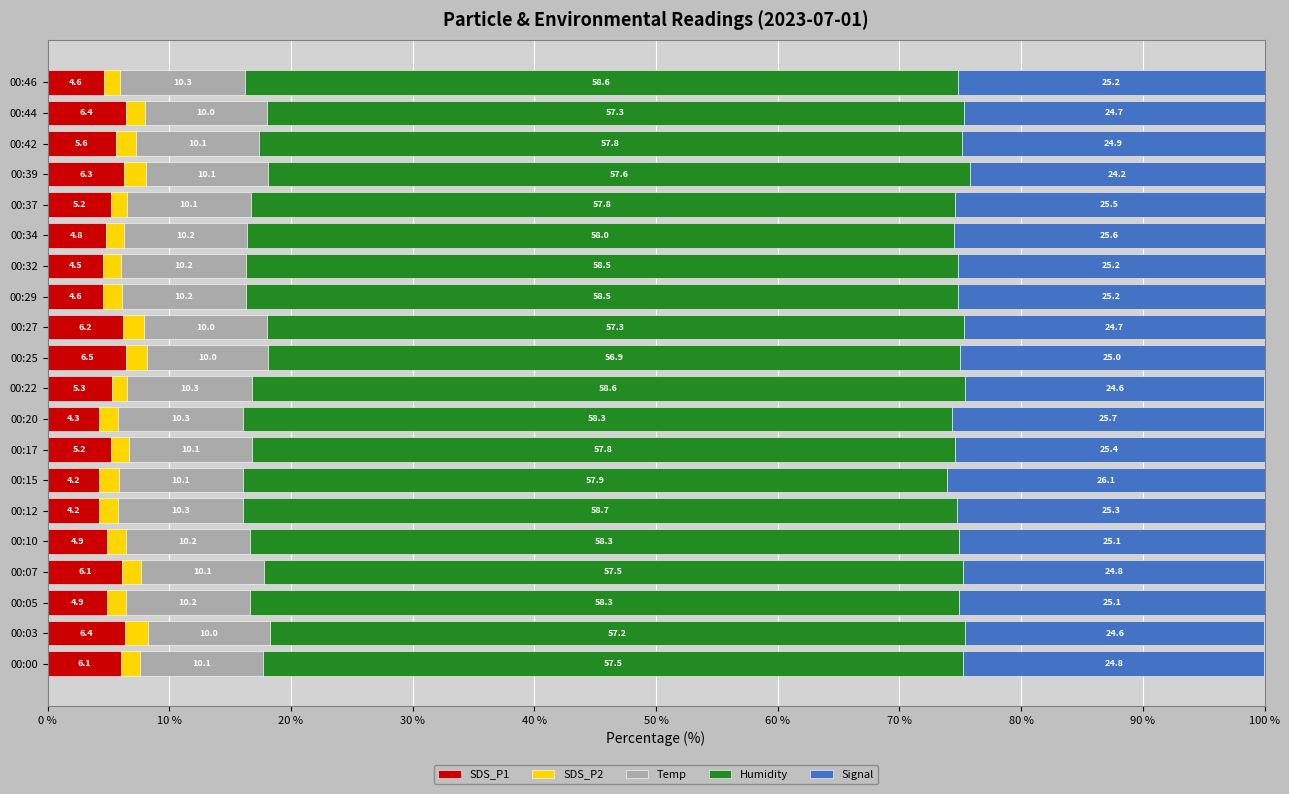

What is the minimum value for SDS_P1?

4.2